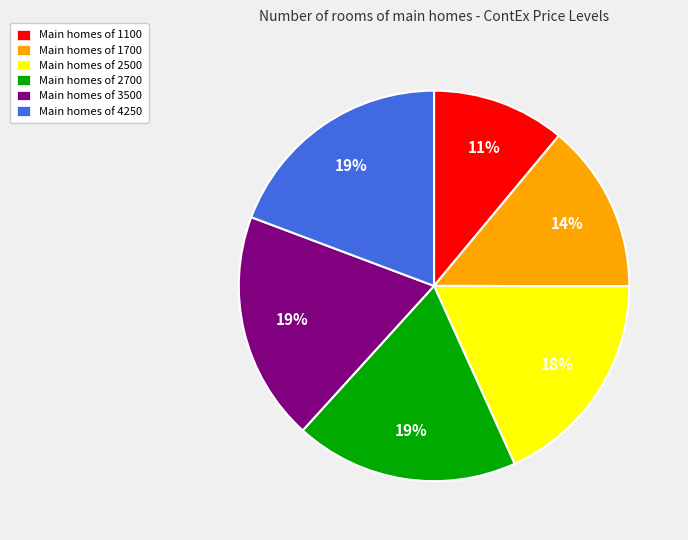

Between Main homes of 2500 and Main homes of 1700, which is larger?

Main homes of 2500